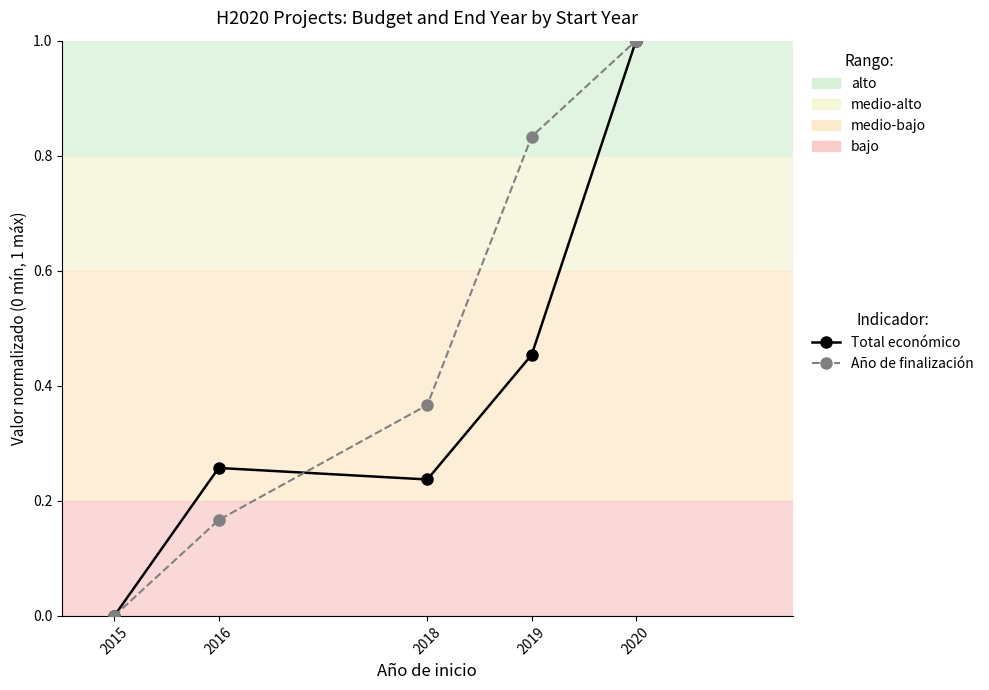

What is the value of the Total económico point at the 5th from the left?

1.0